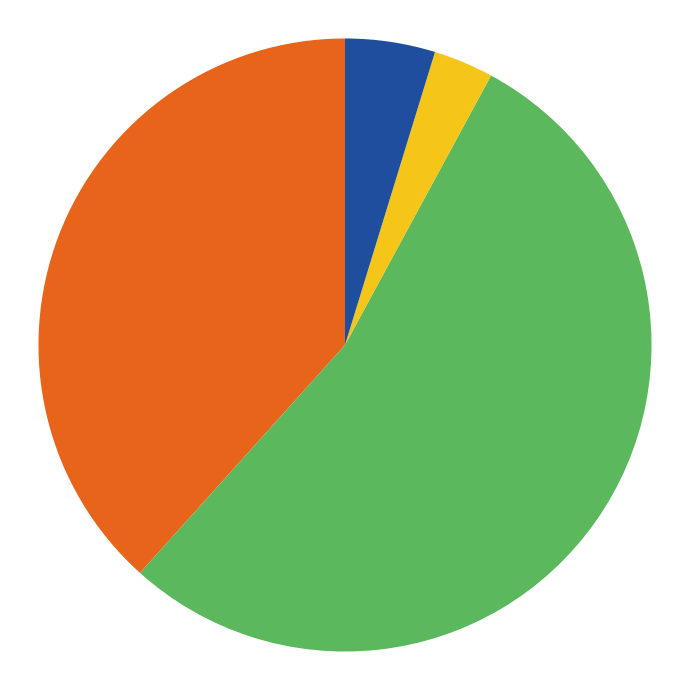

Is there any slice that represents more than half of the pie?

Yes